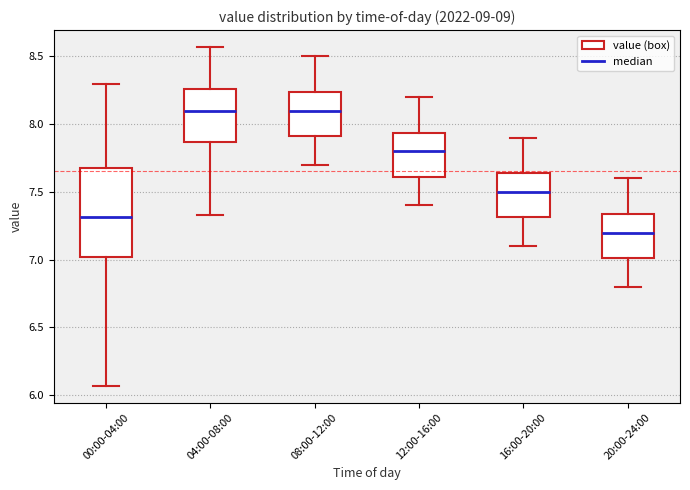

Where does the lower whisker of the box for 20:00-24:00 end on the y-axis? The values are not printed on the chart, so give them approximately, as read against the axis.

6.80